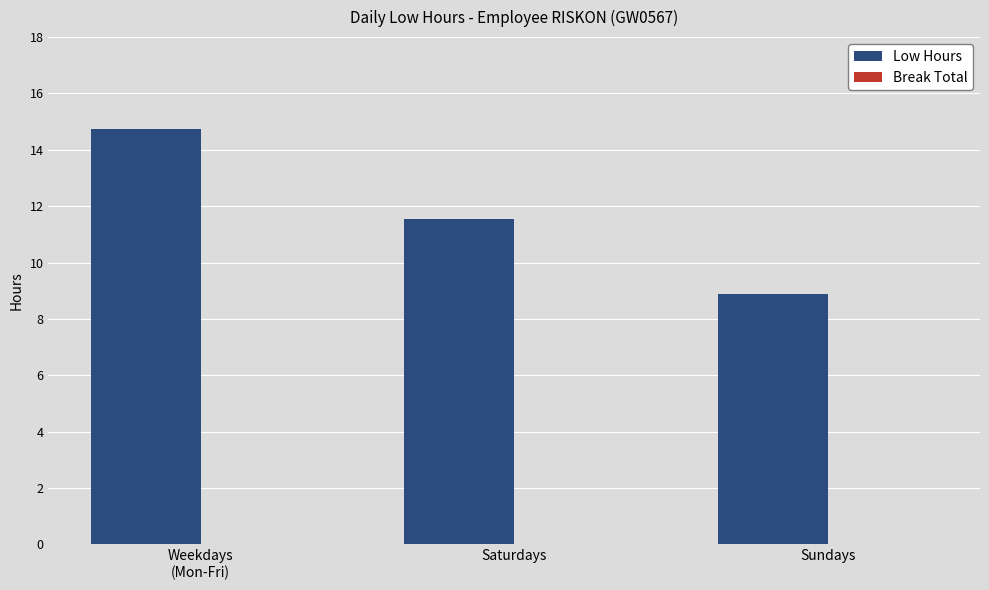

Reading left to right, transcribe all the data shown in this chart.

14.7	11.5	8.9